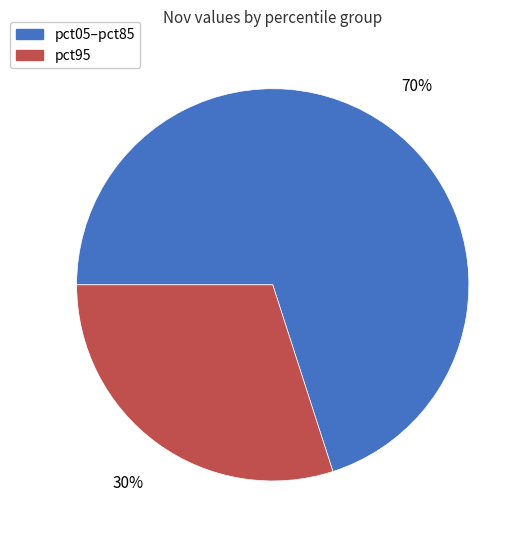

To the nearest percent, what is the difference between the largest and smallest slice percentages?

40%